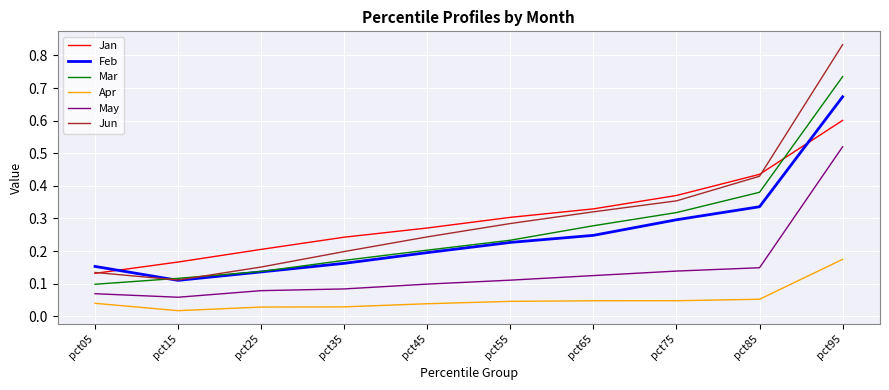

Does the chart have visible grid lines?

Yes